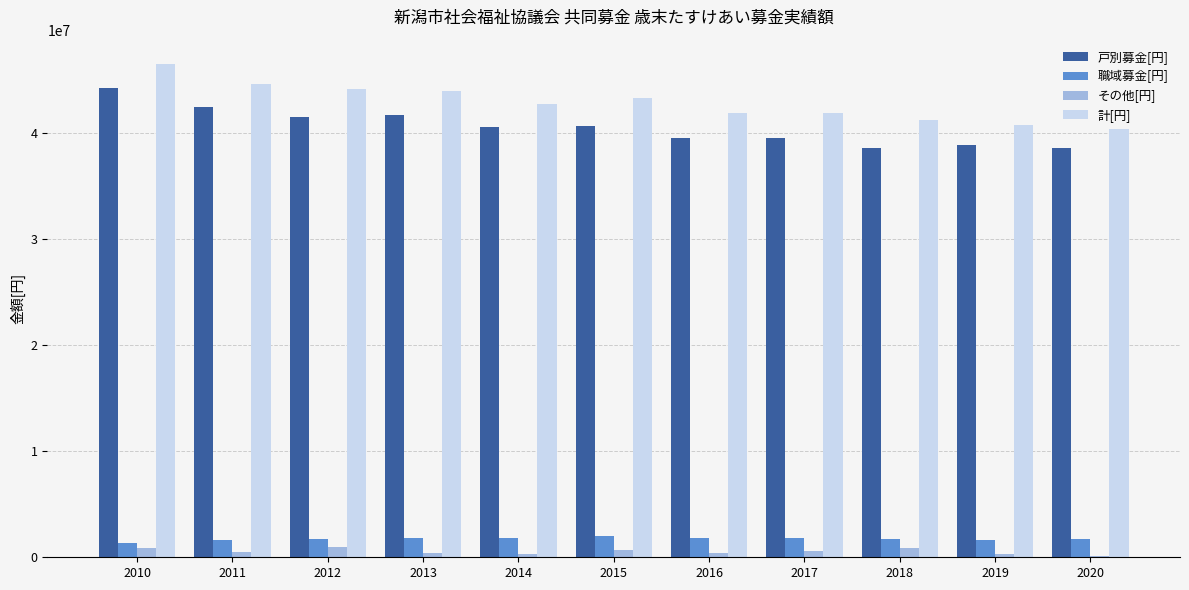

The value of 計[円] at 2019 is 72237381. True or false?

False